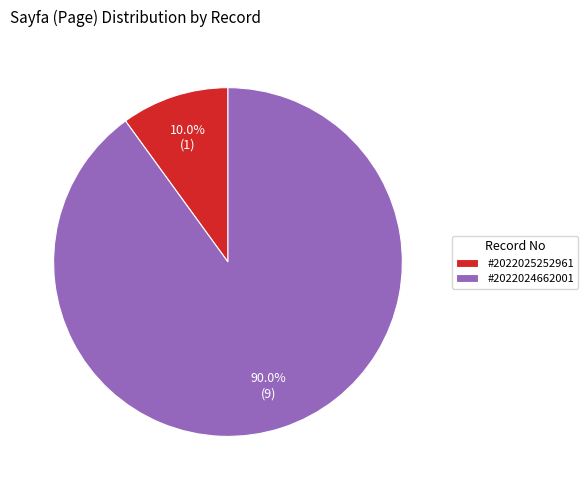

Which slice is the largest?

#2022024662001